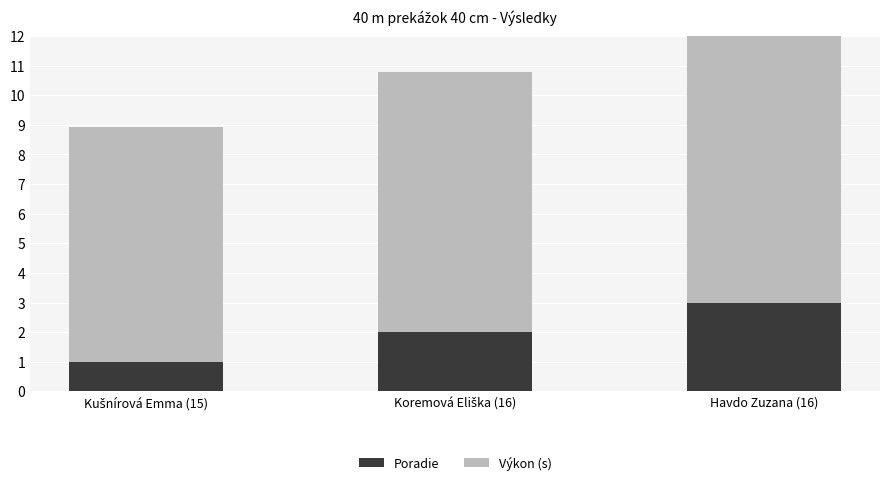

What is the smallest value displayed?

1.0